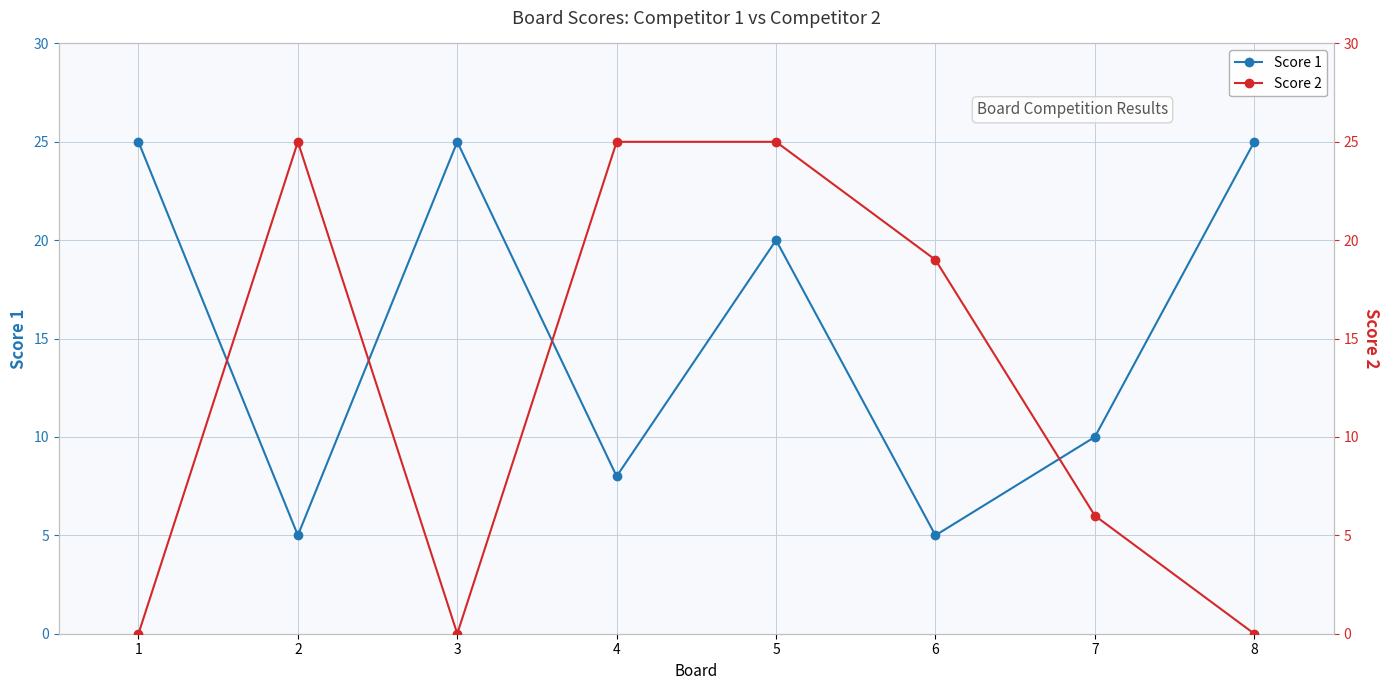

List the series in order of their peak value, highest first.

Score 1, Score 2